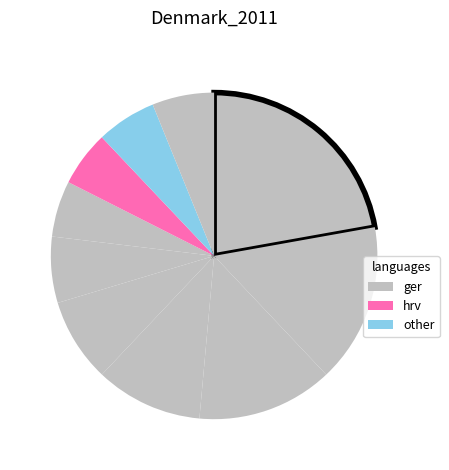

To the nearest percent, what is the difference between the largest and smallest slice percentages?

17%